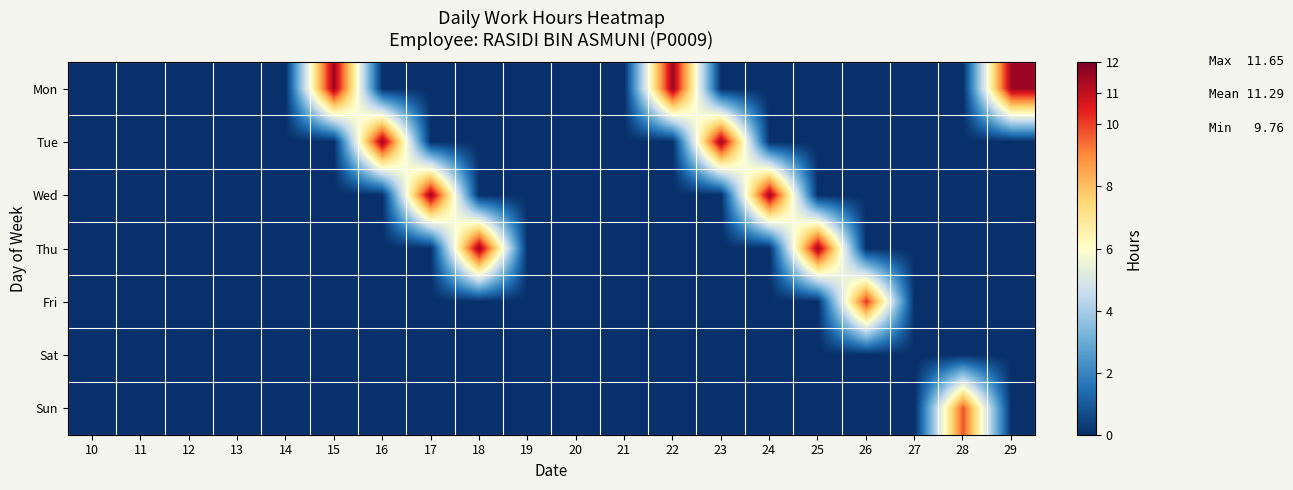

Which series has the largest total across all categories?

Mon